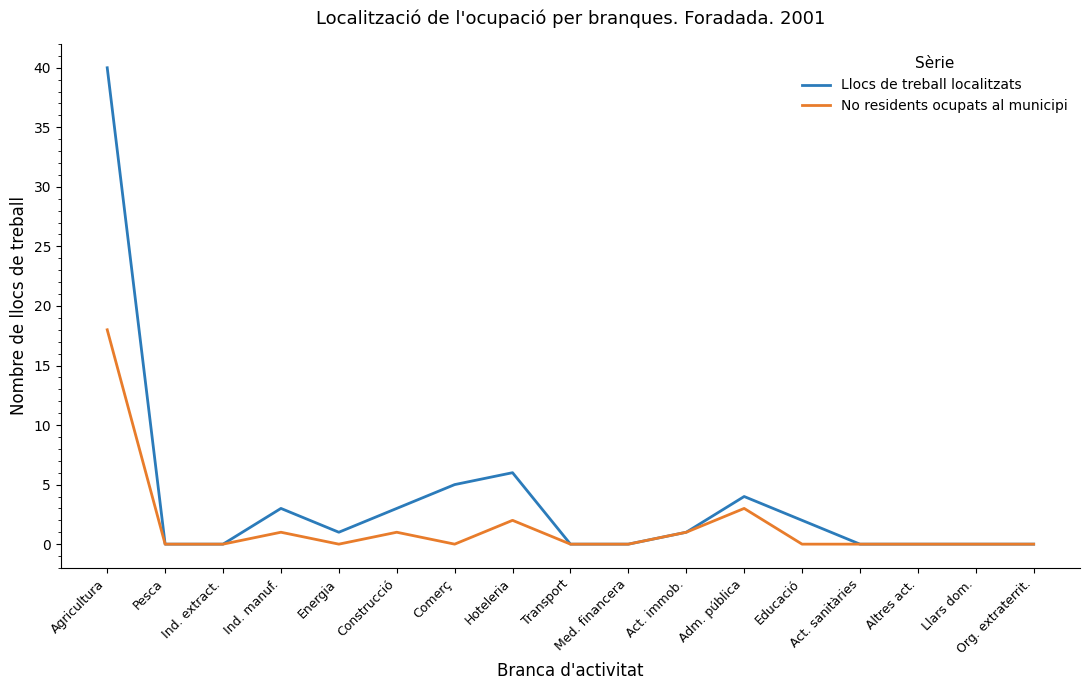

Is this an area chart (filled region under the line)?

No